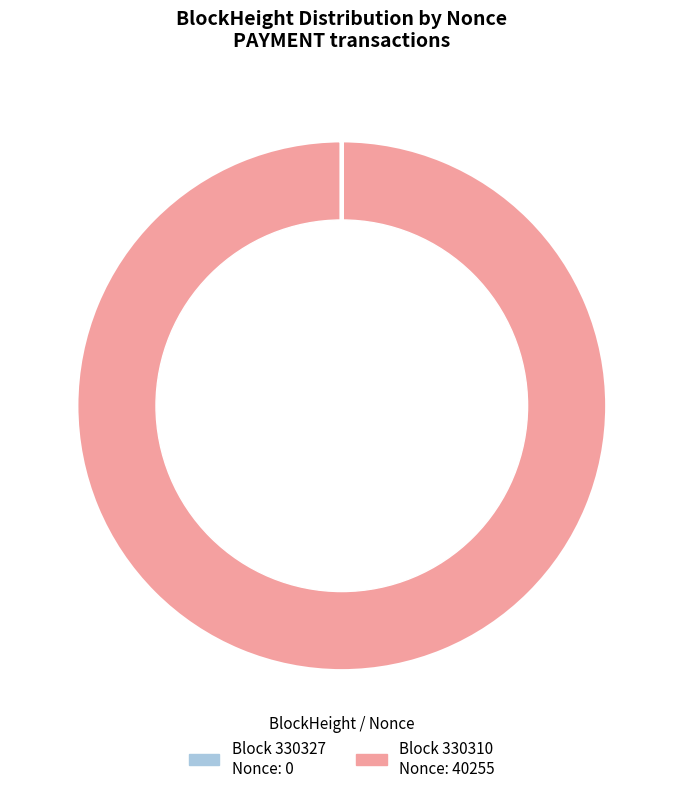

Is there a majority slice in this chart?

Yes